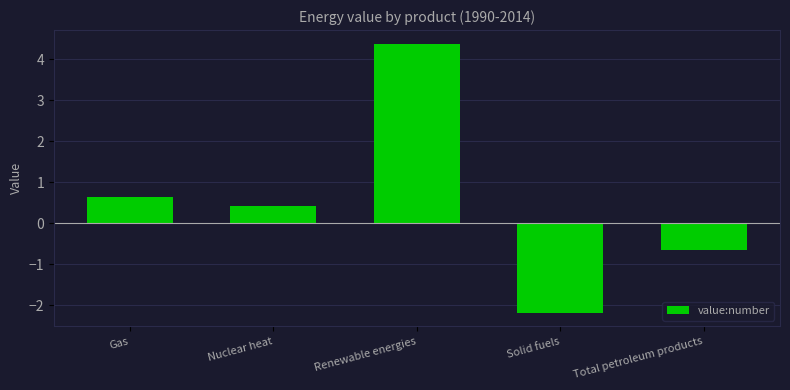

What value does the data have at Renewable energies?

4.4